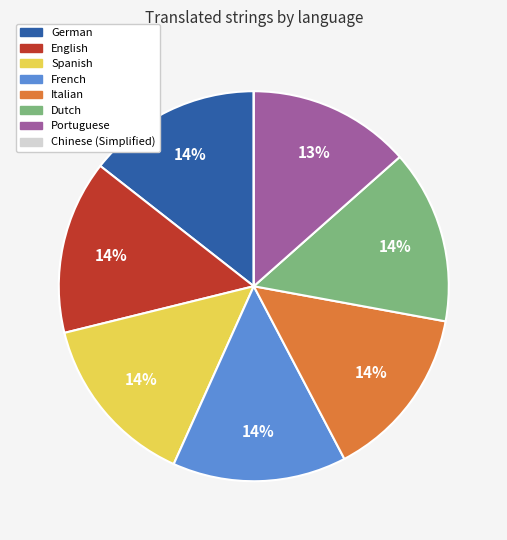

What percentage is the Dutch slice, to the nearest percent?

14%